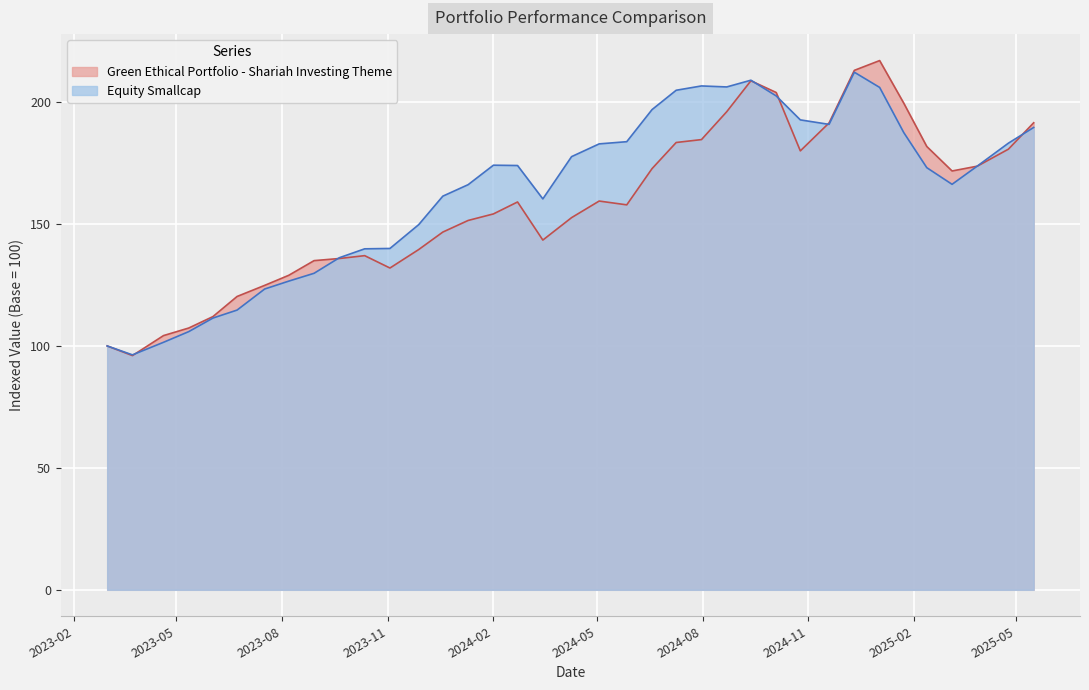

Between 2025-02-12 and 2024-05-03, which is larger?

2025-02-12